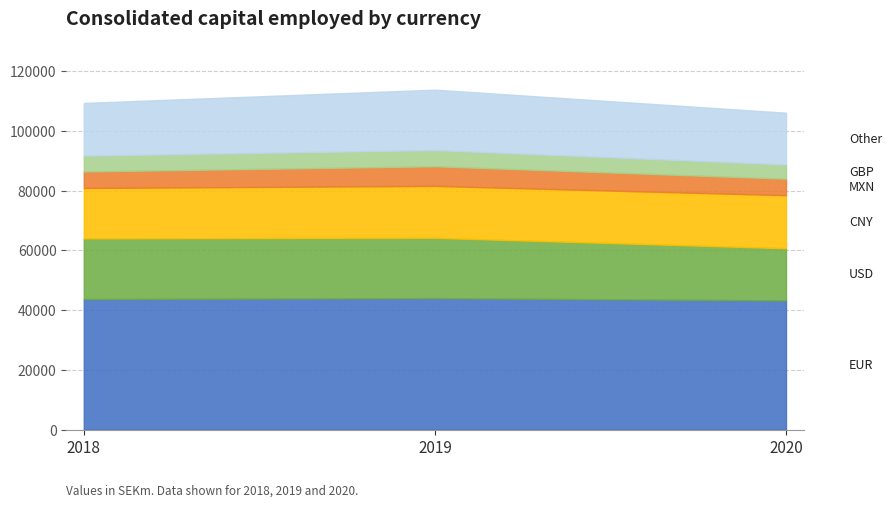

What value does the 2020 series have at CNY, to the nearest 10?

17750